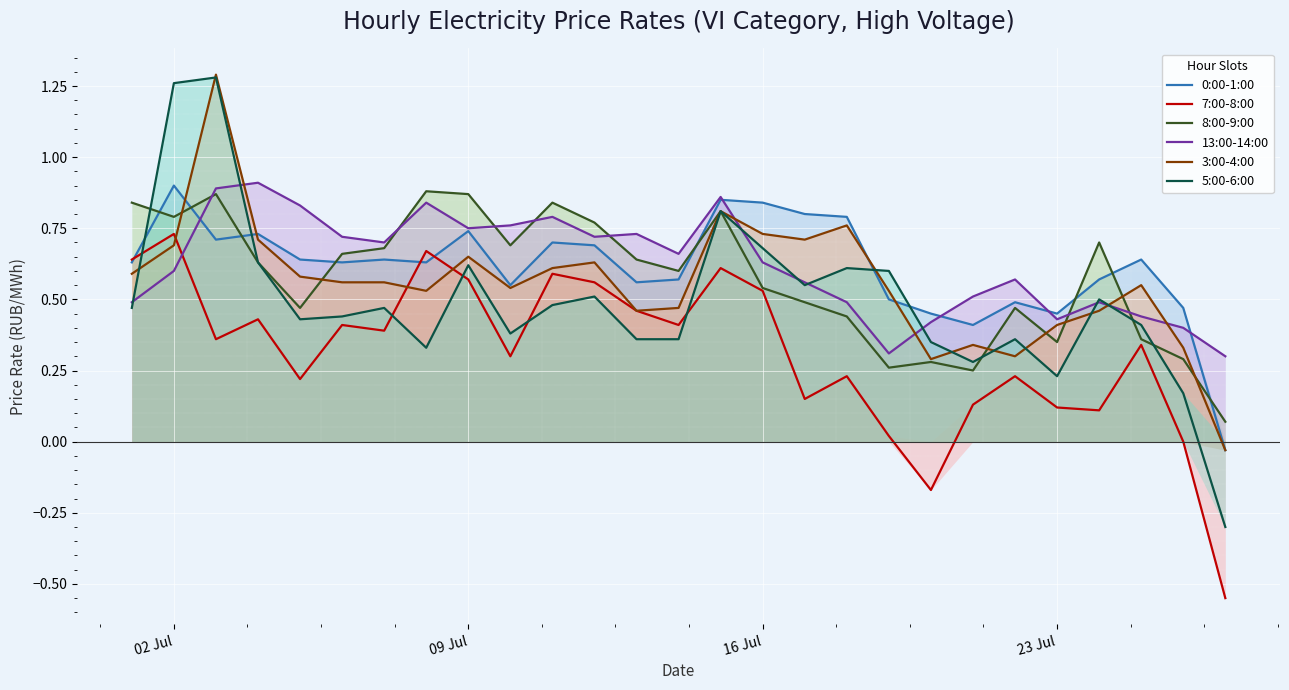

What is the difference between the maximum and minimum values in the 13:00-14:00 series?

0.6